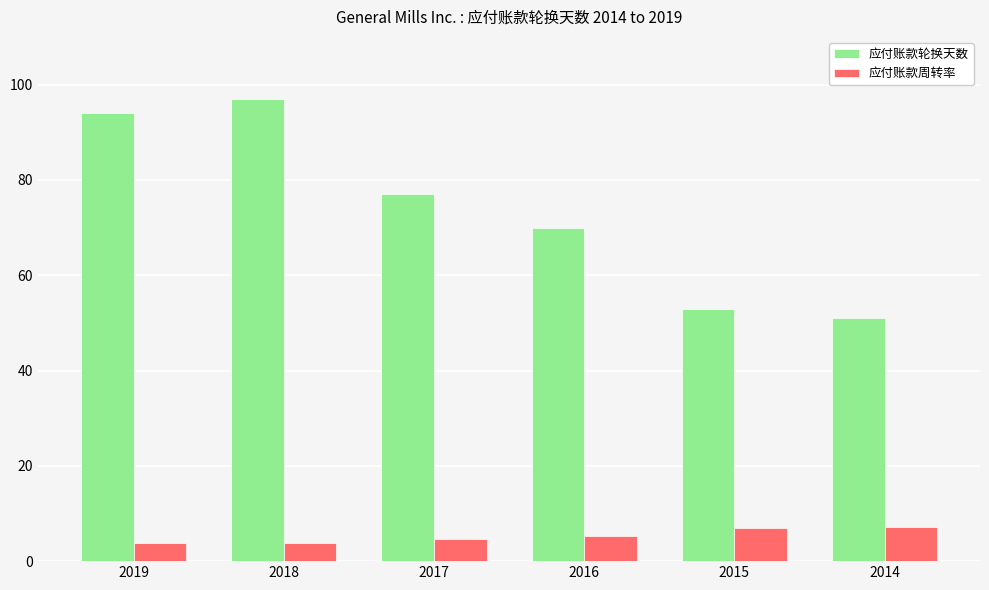

Is it true that 应付账款周转率 equals 3.8 at 2018?

True